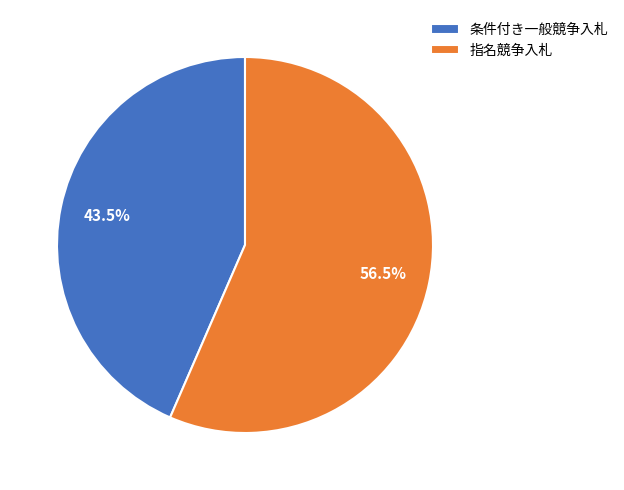

What is the majority slice?

指名競争入札